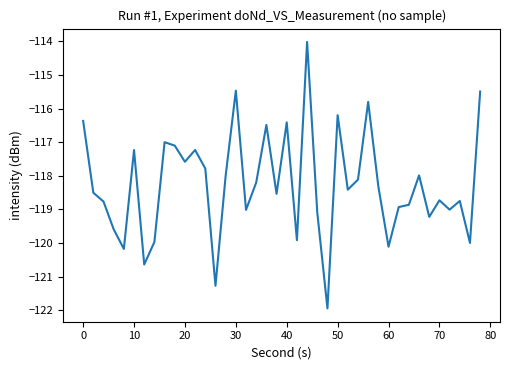

What is the minimum value shown in the chart?

-121.9